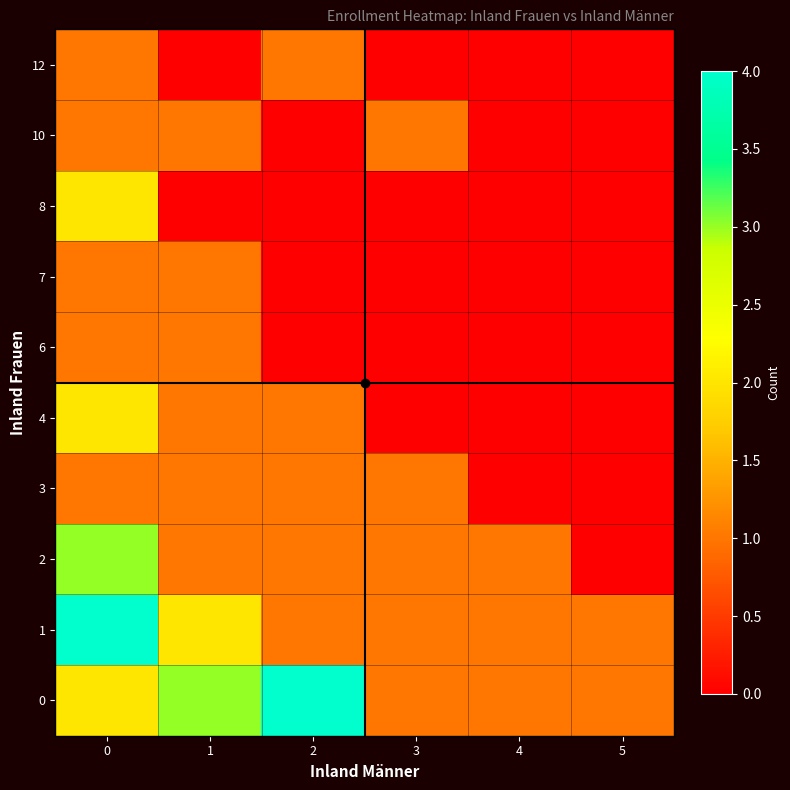

Reading left to right, extract all data points from this chart.

0: 0=2	1=3	2=4	3=1	4=1	5=1
1: 0=4	1=2	2=1	3=1	4=1	5=1
2: 0=3	1=1	2=1	3=1	4=1	5=0
3: 0=1	1=1	2=1	3=1	4=0	5=0
4: 0=2	1=1	2=1	3=0	4=0	5=0
6: 0=1	1=1	2=0	3=0	4=0	5=0
7: 0=1	1=1	2=0	3=0	4=0	5=0
8: 0=2	1=0	2=0	3=0	4=0	5=0
10: 0=1	1=1	2=0	3=1	4=0	5=0
12: 0=1	1=0	2=1	3=0	4=0	5=0